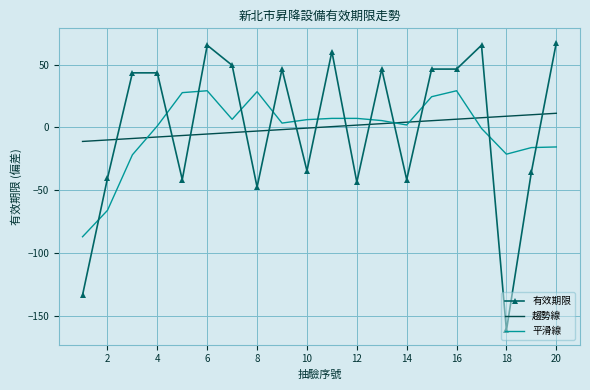

True or false: 有效期限 and 平滑線 intersect in this chart.

True